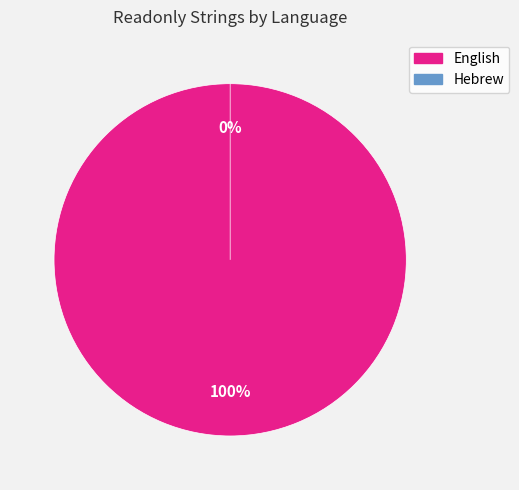

Which has a higher value, Hebrew or English?

English